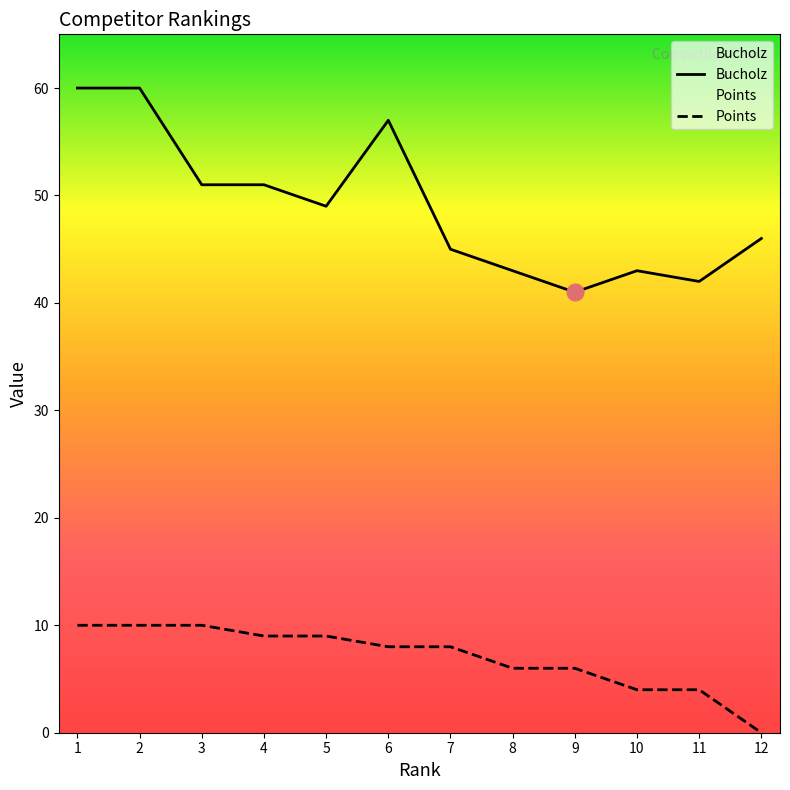

What is the difference between the highest and lowest values at 9?

35